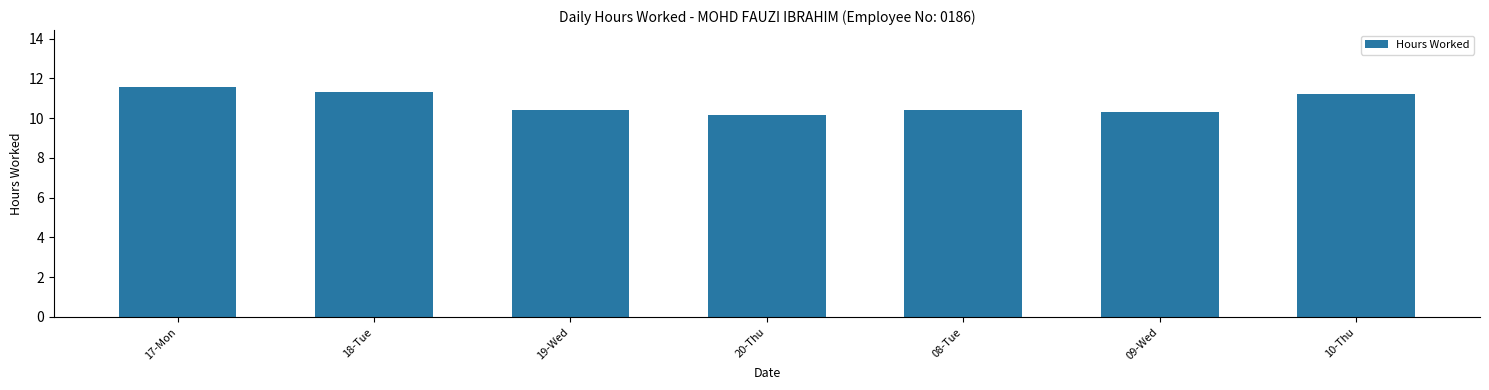

At which label is the value closest to 10?

20-Thu